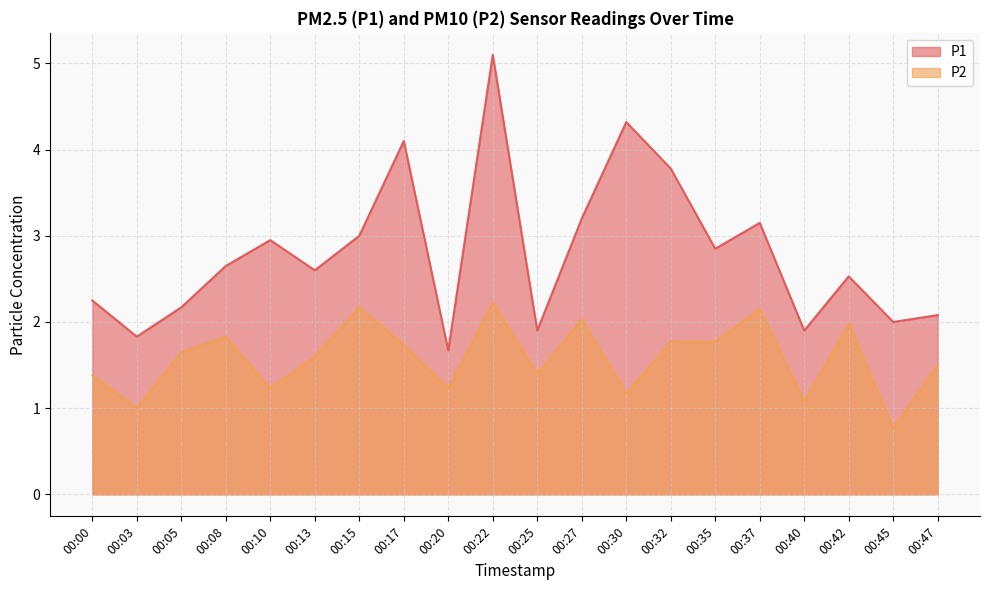

Is it true that P1 equals 4.4 at 00:08?

False